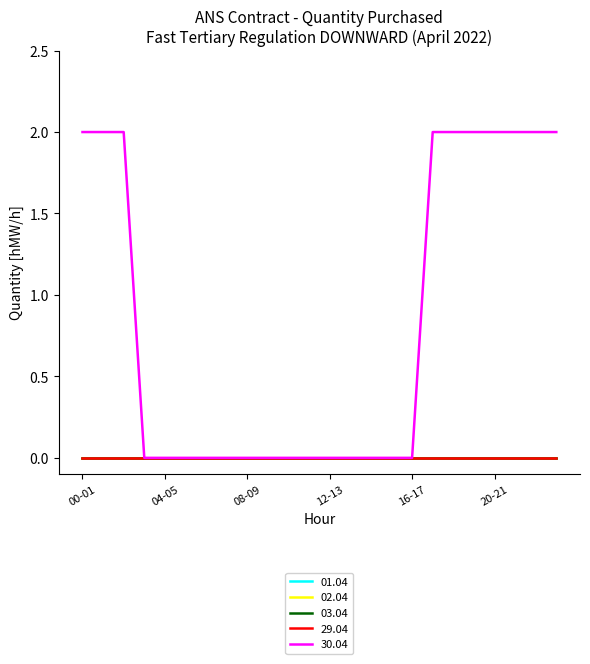

Does the chart display data point markers on the line(s)?

No